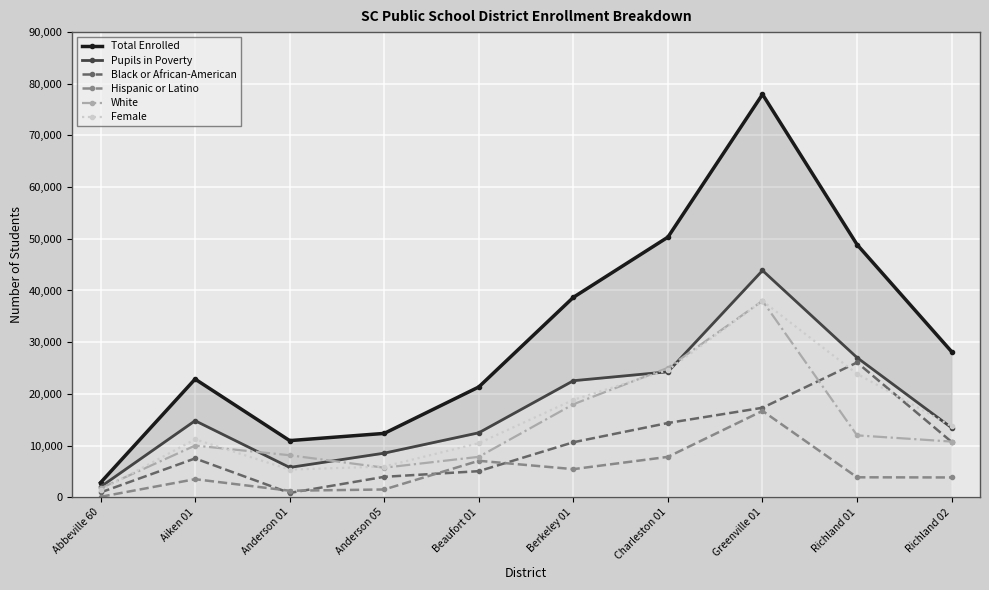

What is the total value across all series at Anderson 01?

32236